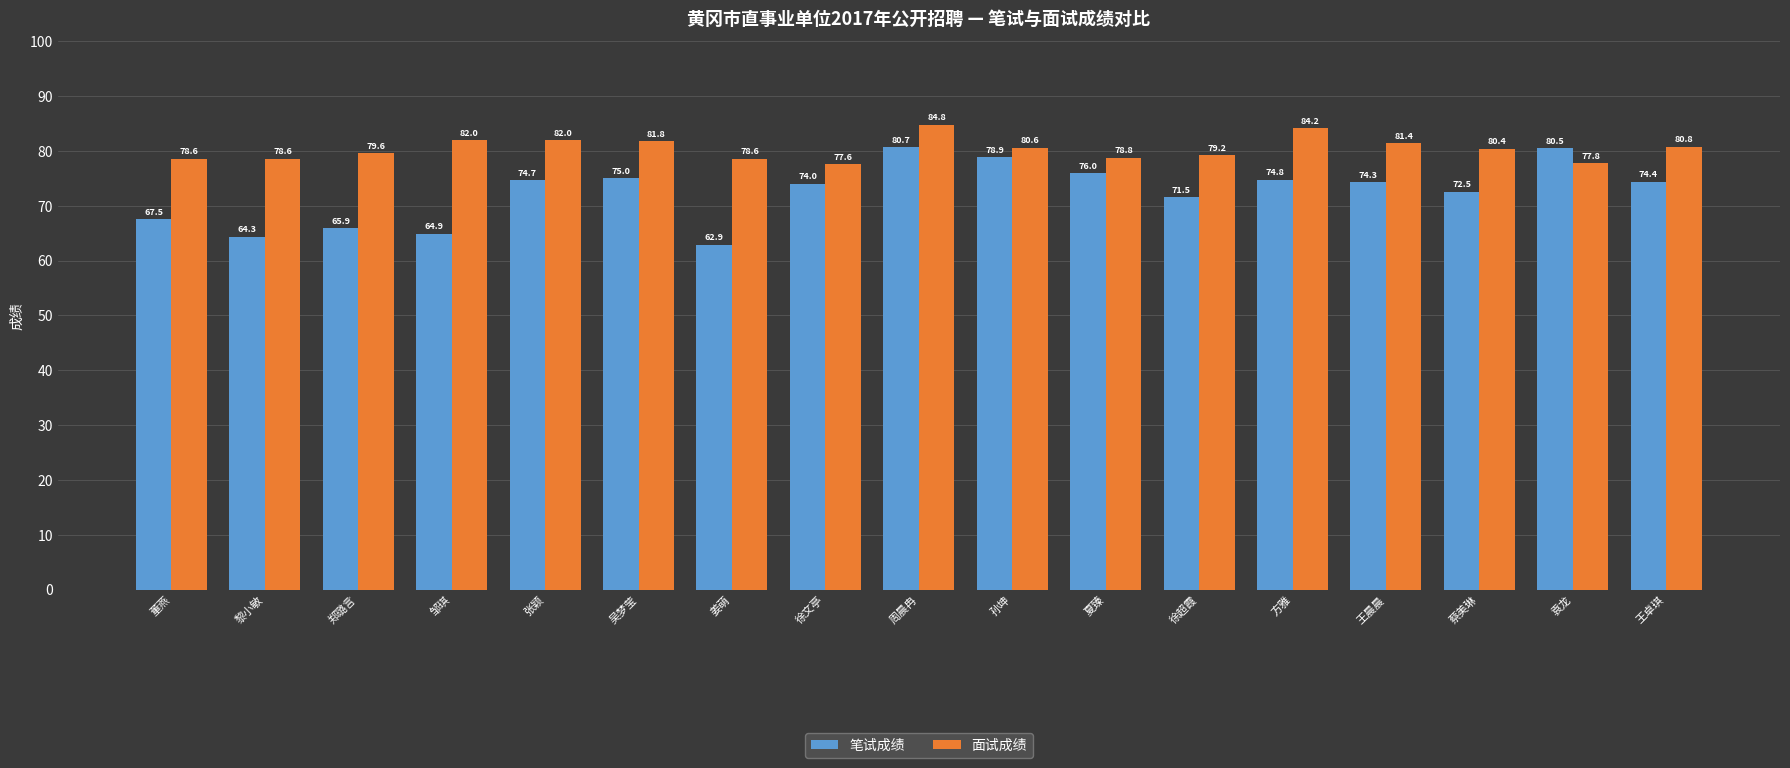

Rank the series at 方雅 from highest to lowest value.

面试成绩, 笔试成绩